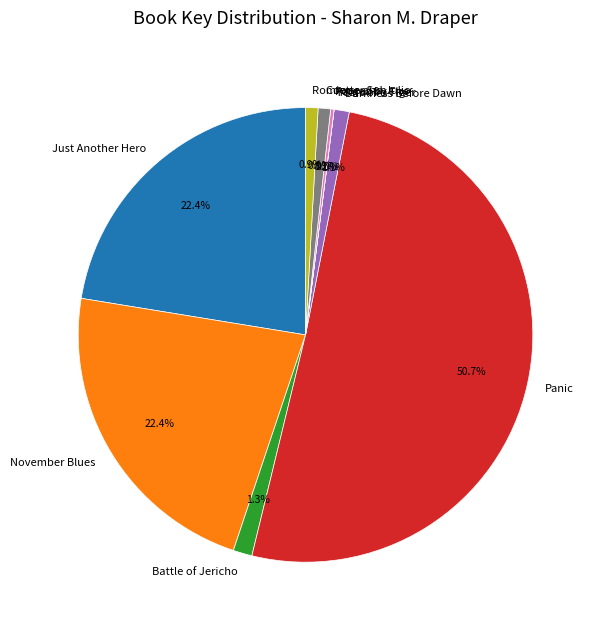

To the nearest percent, what percentage of the pie is Panic?

51%